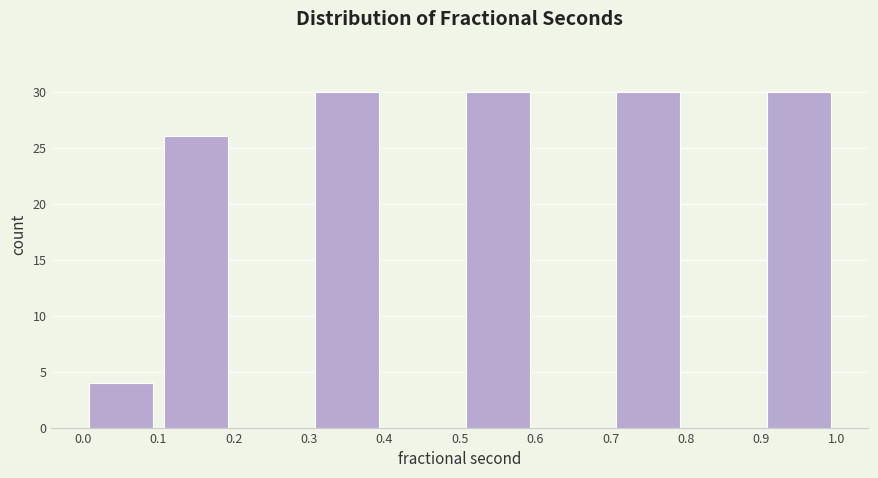

How tall is the bar that spans 0.9 to 1.0 on the x-axis? The values are not printed on the chart, so give them approximately, as read against the axis.

30